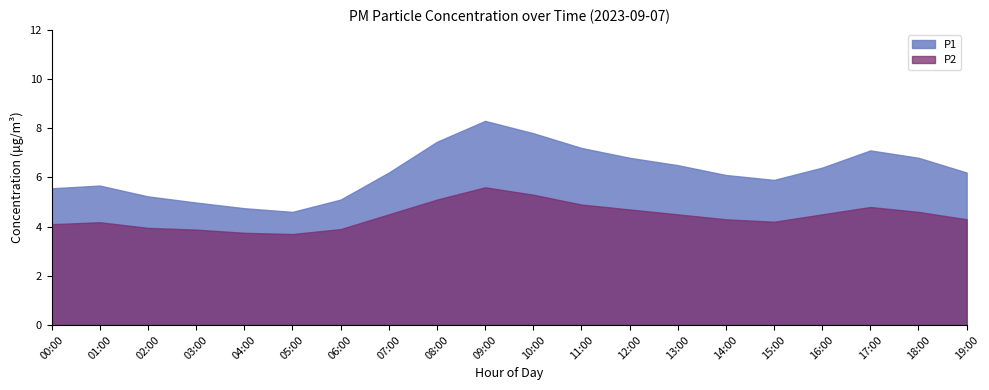

Rank the series by their average value, from lowest to highest.

P2, P1